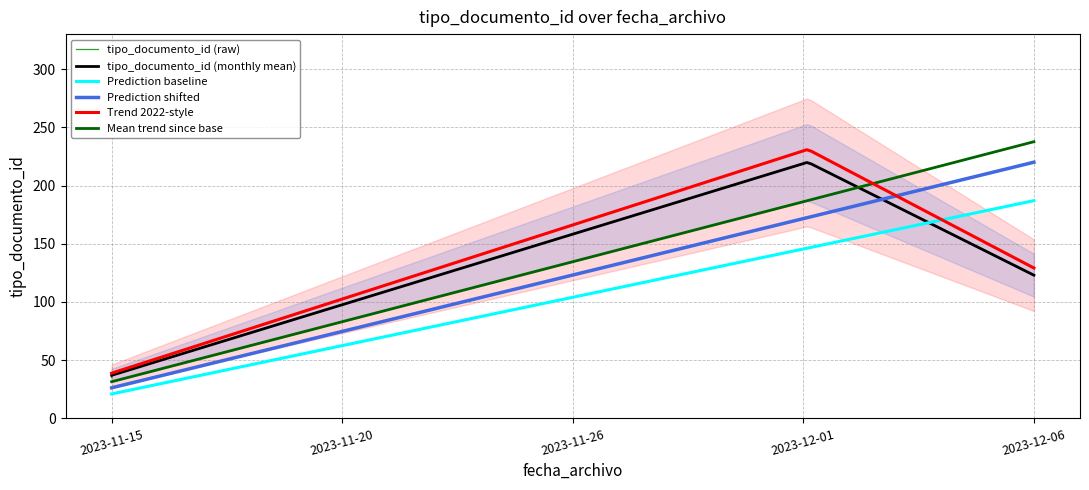

What is the highest value of the tipo_documento_id (monthly mean) series?

219.7